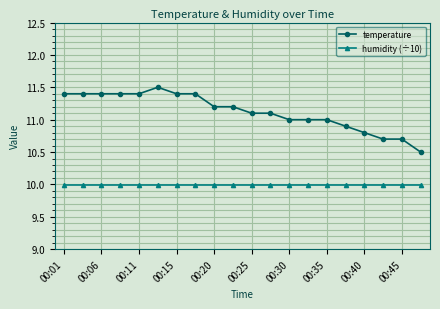

What is the maximum value for humidity (÷10)?

10.0